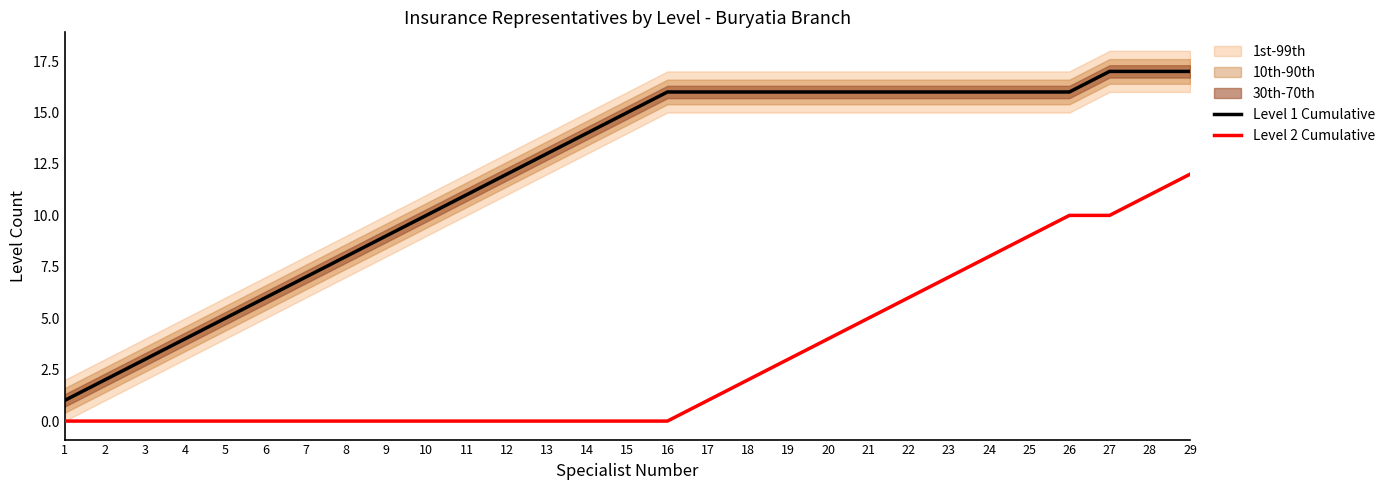

What is the average value of the Level 1 Cumulative series?

12